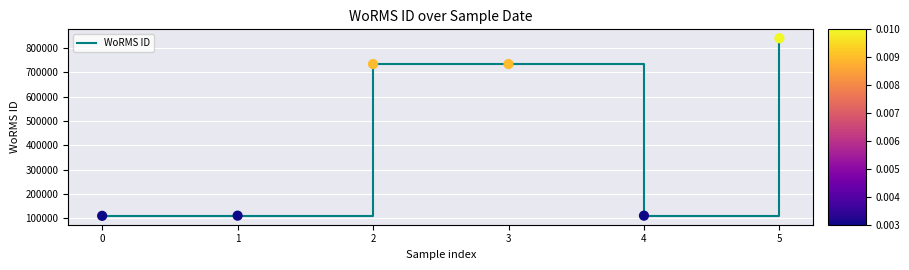

What is the change in value from 0 to 4?

+763